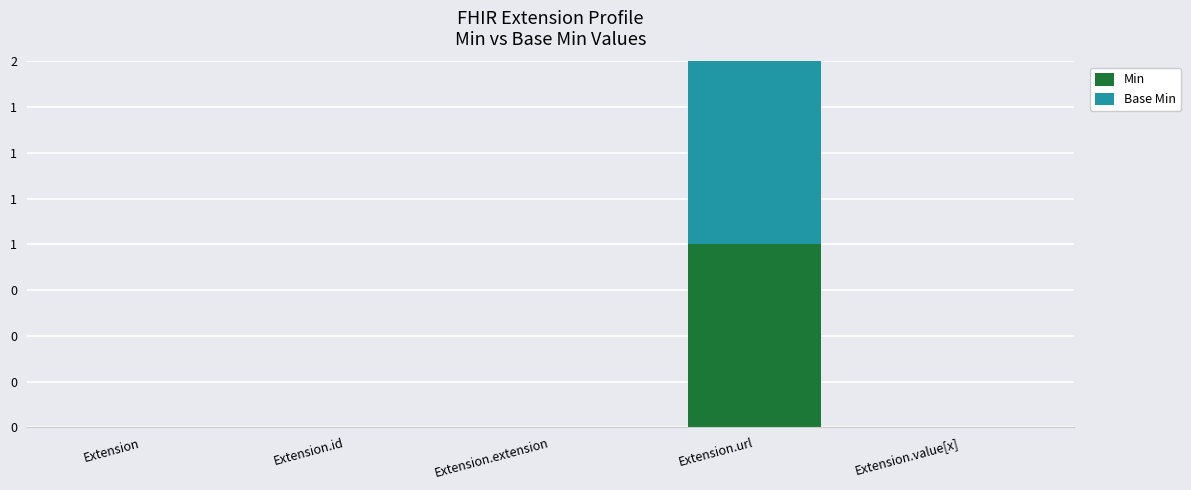

At which label does Min reach its minimum?

Extension